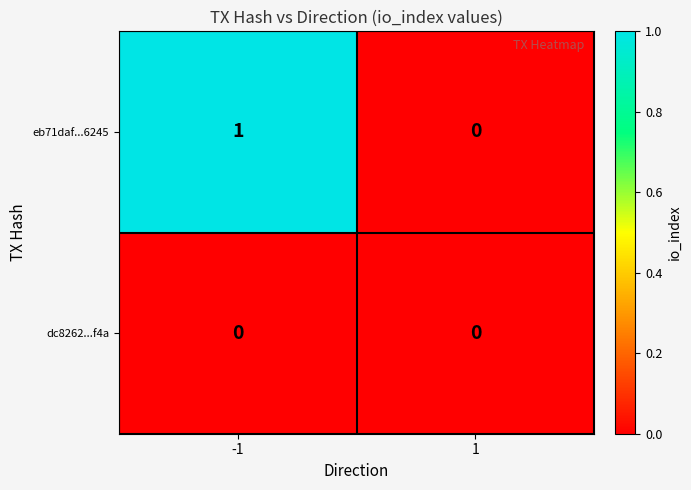

The value of eb71daf...6245 at -1 is 1. True or false?

True